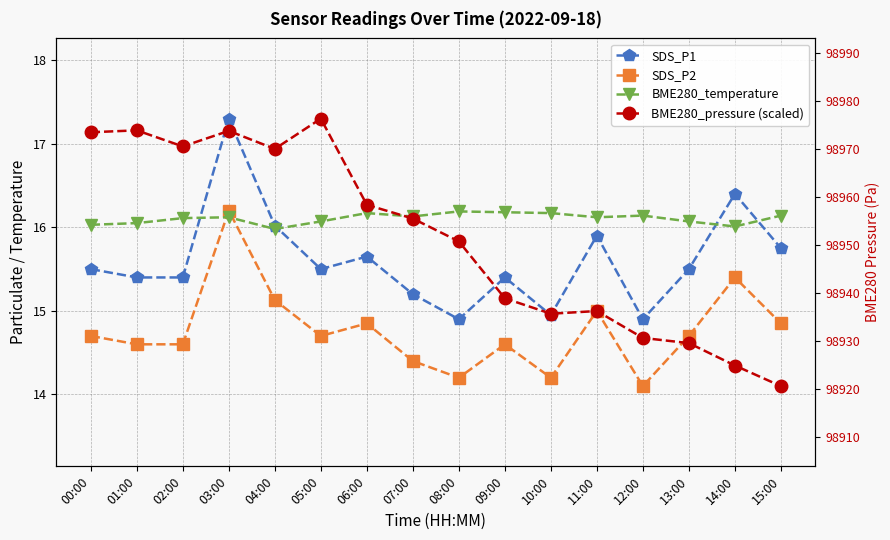

True or false: SDS_P1 has a value of 15.4 at 09:00.

True